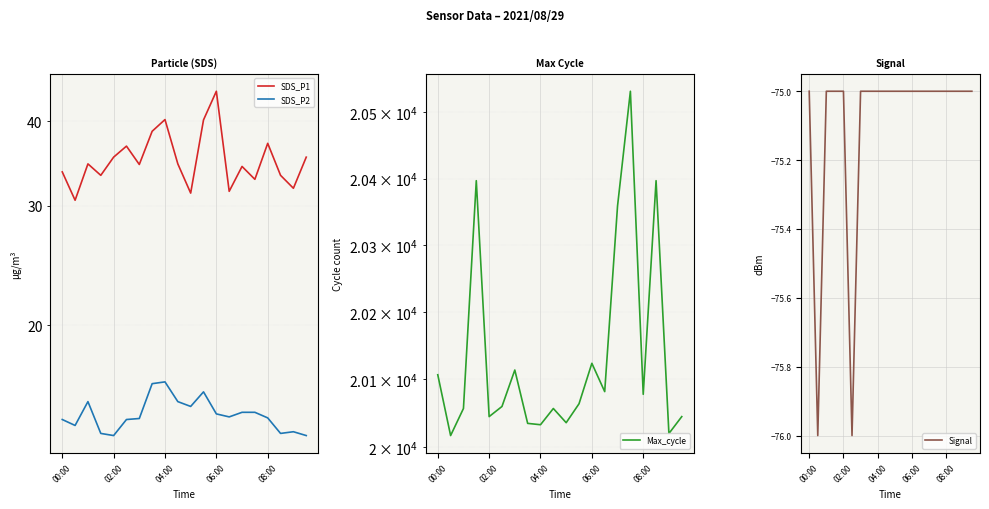

The value of Signal at 04:00 is -27. True or false?

False